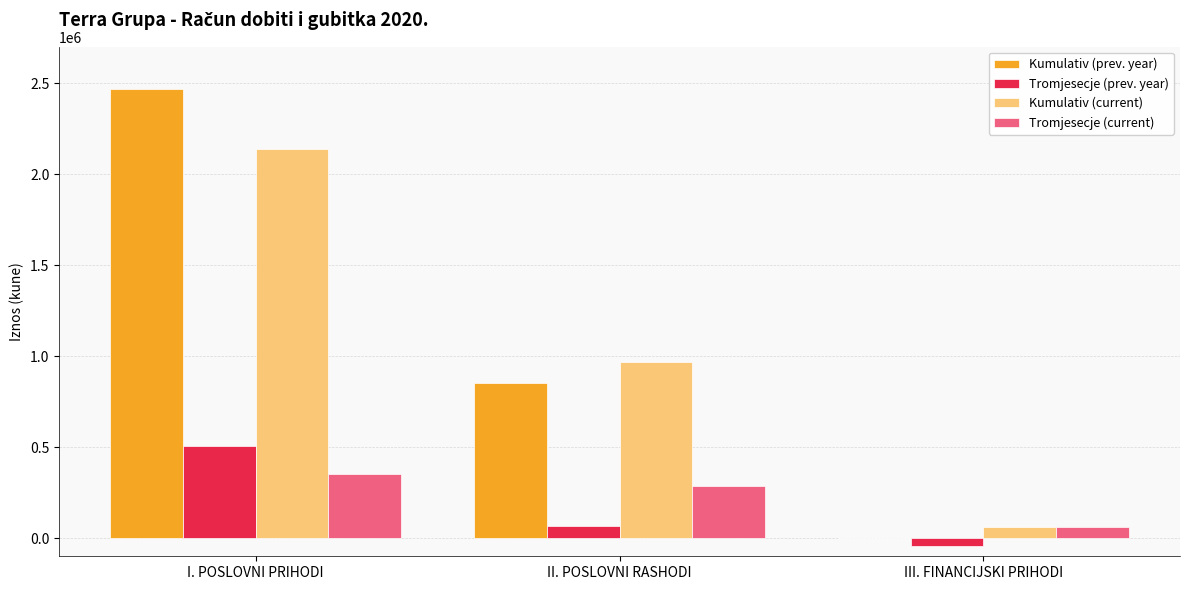

The value of Kumulativ (current) at II. POSLOVNI RASHODI is 1558955. True or false?

False